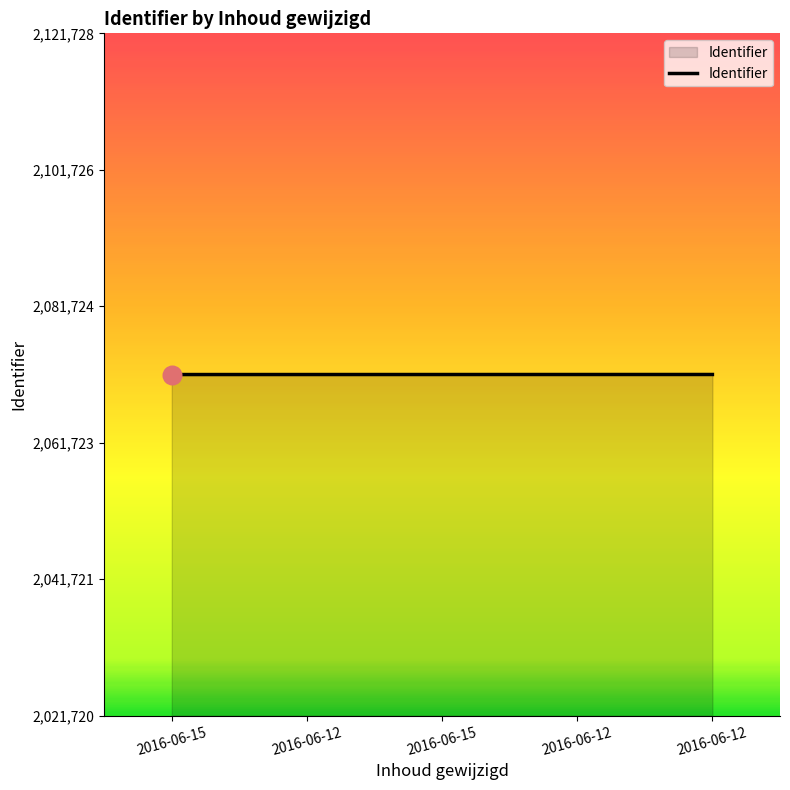

How many values are below 2071724?

2